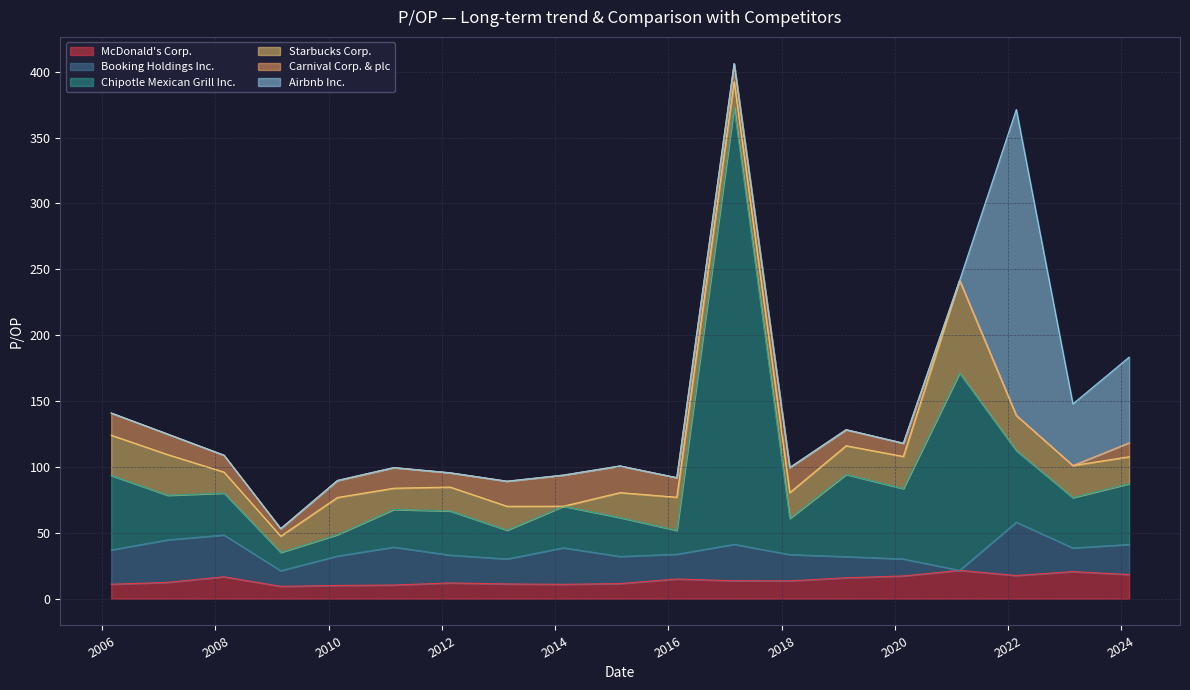

Does the chart have visible grid lines?

Yes